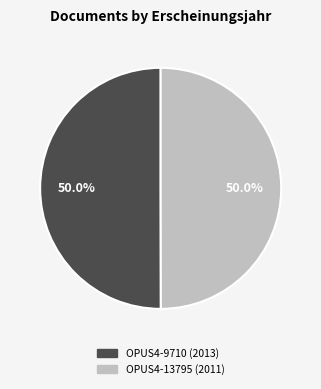

Do OPUS4-9710 (2013) and OPUS4-13795 (2011) together represent more than half of the pie?

Yes